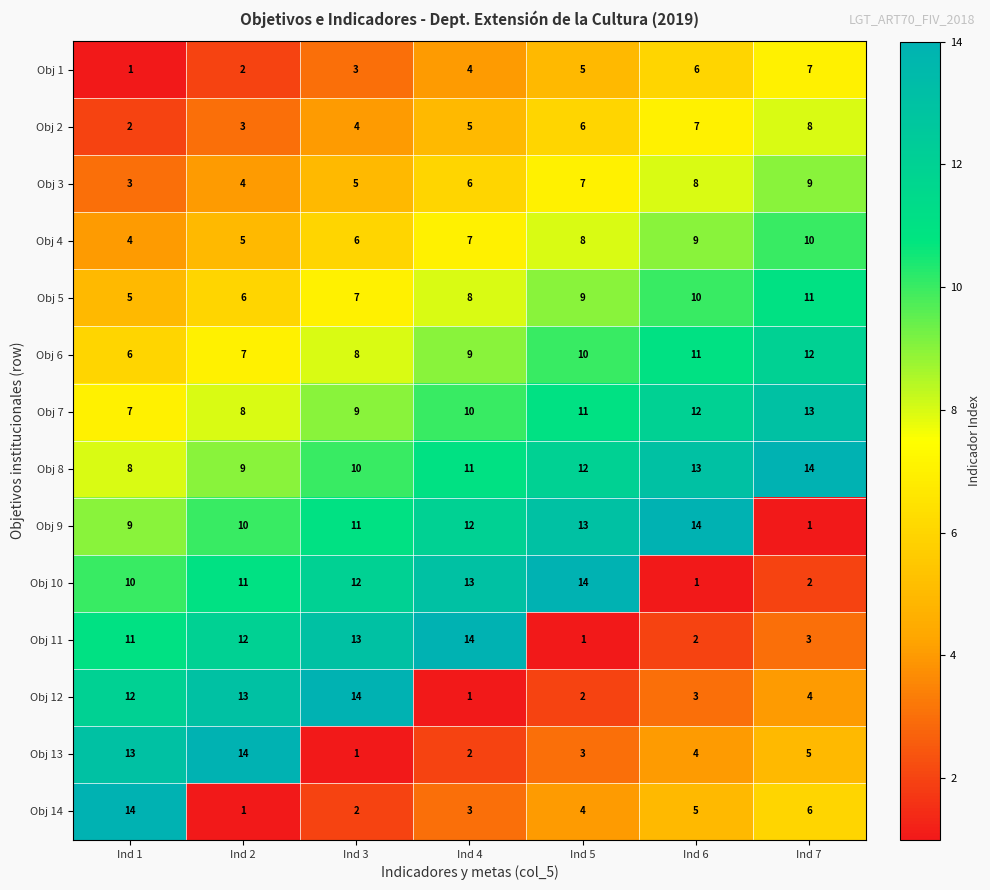

What is the sum of the Obj 10 values at Ind 2 and Ind 6?

12